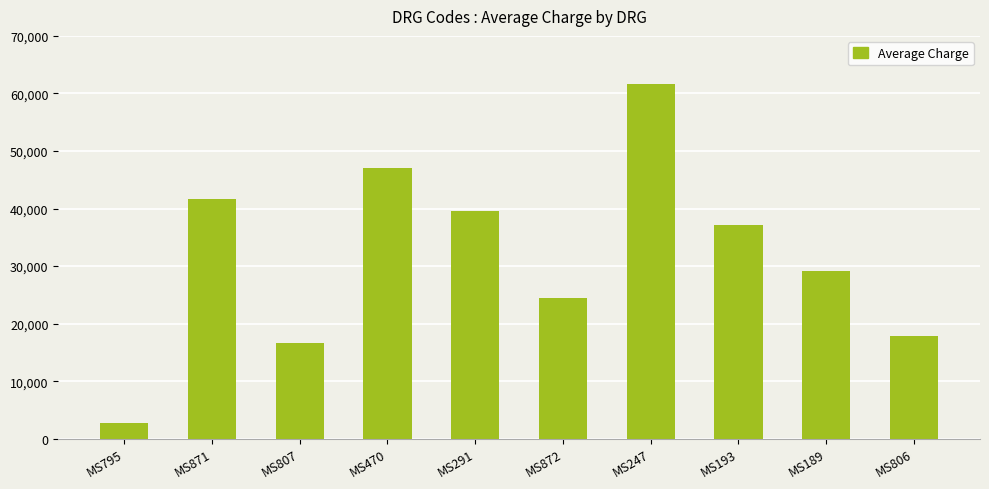

What is the label of the 6th bar from the right?

MS291